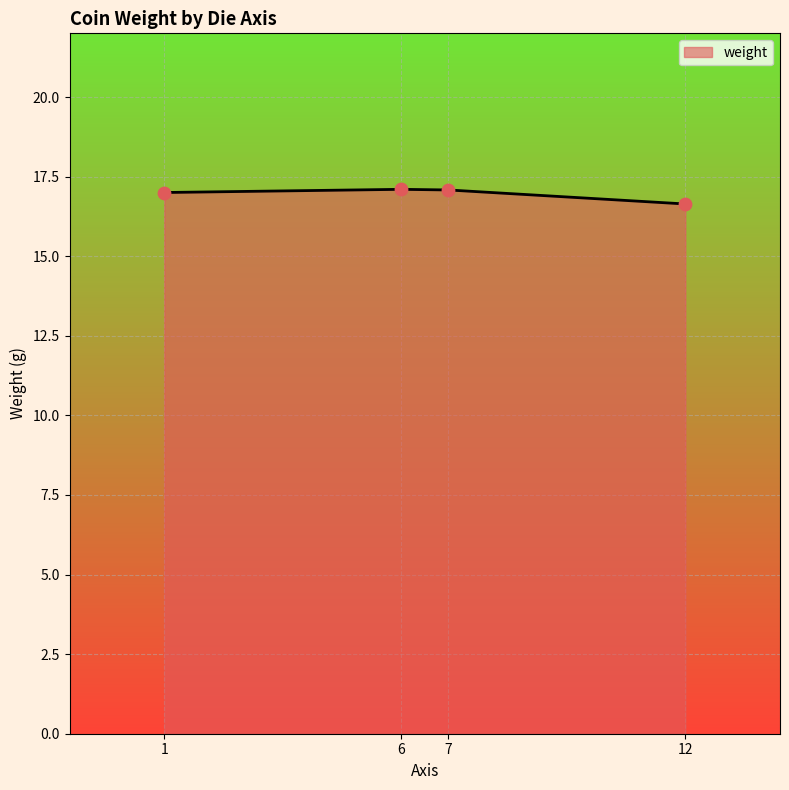

What is the ratio of the value at 1 to the value at 7?

1.0